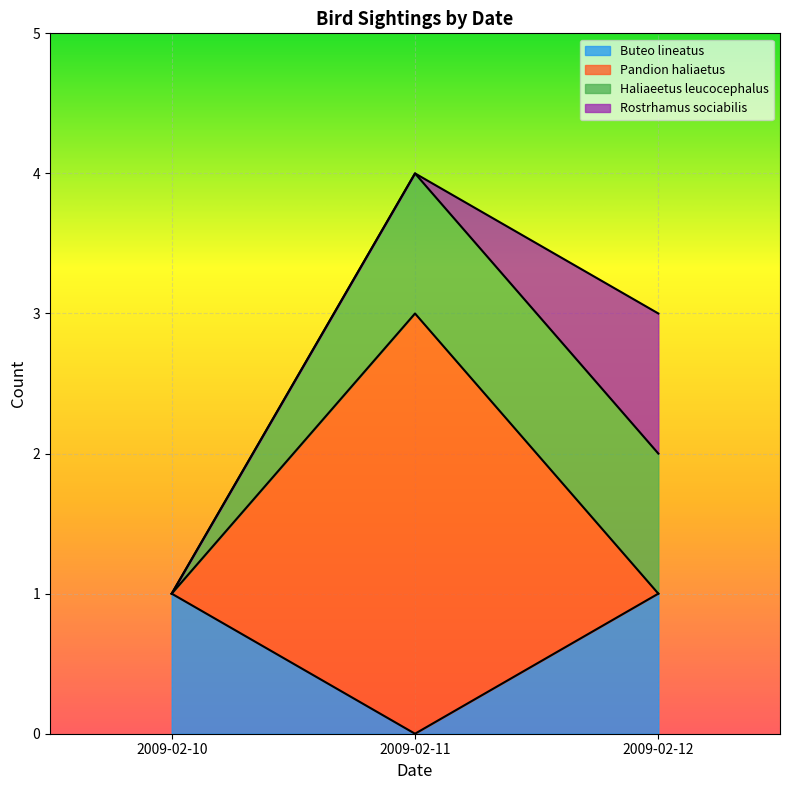

Which category has the highest value across all series?

2009-02-11 (total)